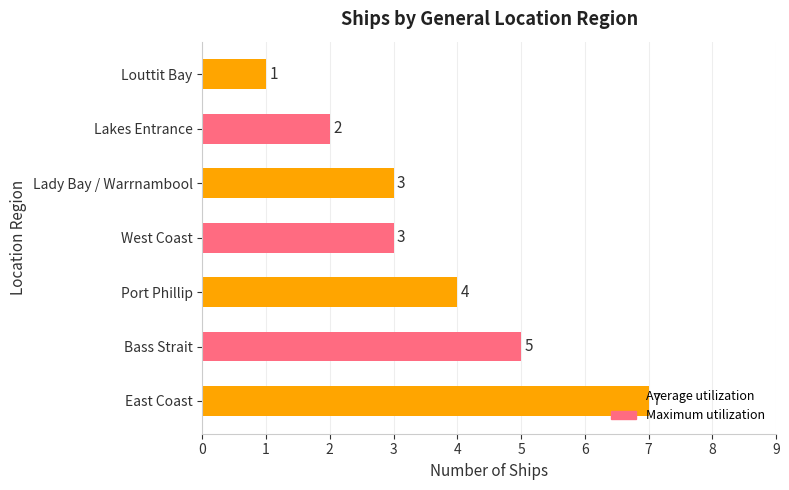

Which has a higher value, East Coast or Lady Bay / Warrnambool?

East Coast